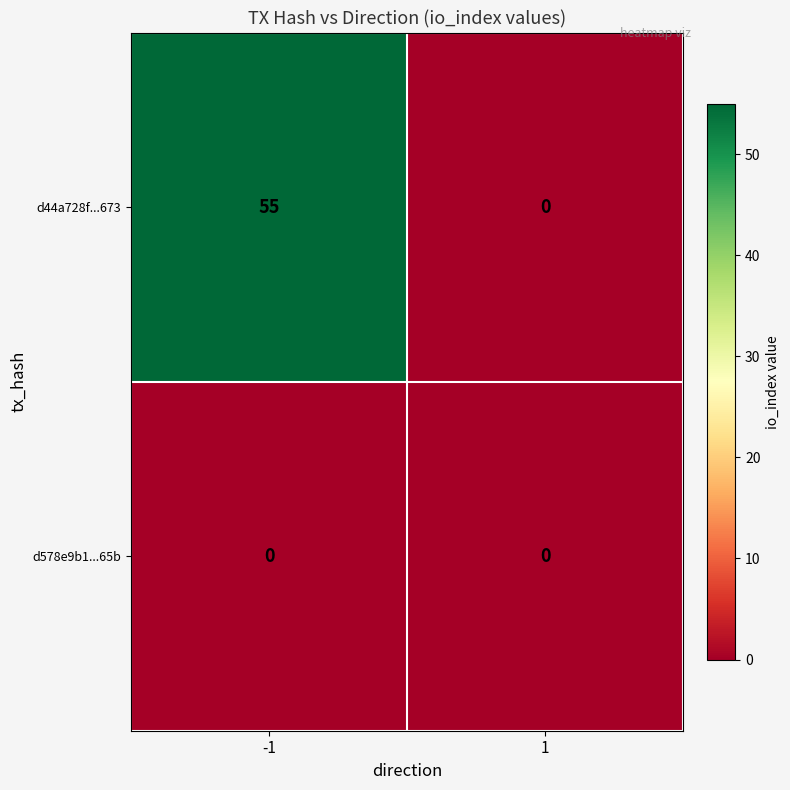

Between -1 and 1, which series saw the biggest shift?

d44a728f...673